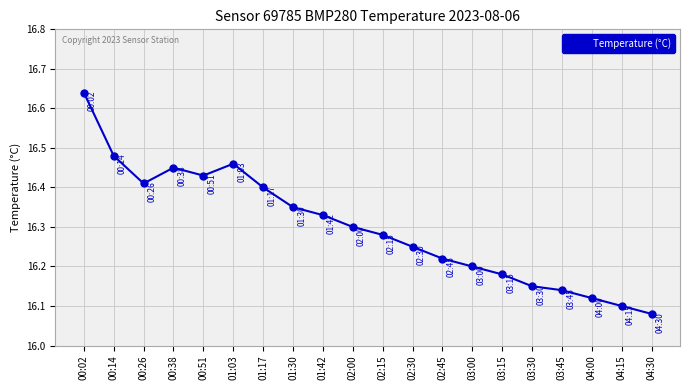

Between 00:38 and 04:00, which is larger?

00:38